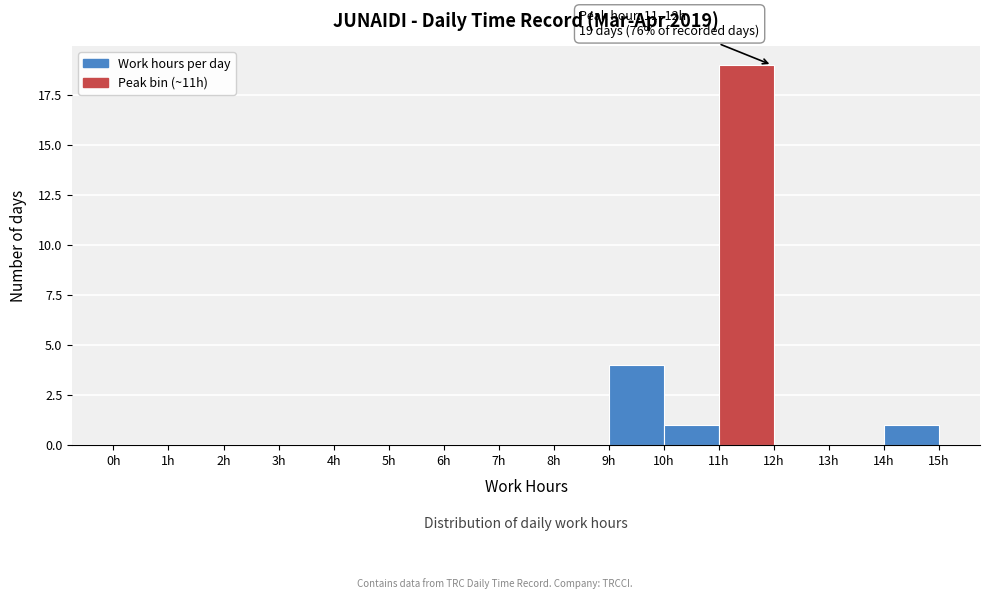

Over which range of the x-axis is the bar tallest?

11 to 12